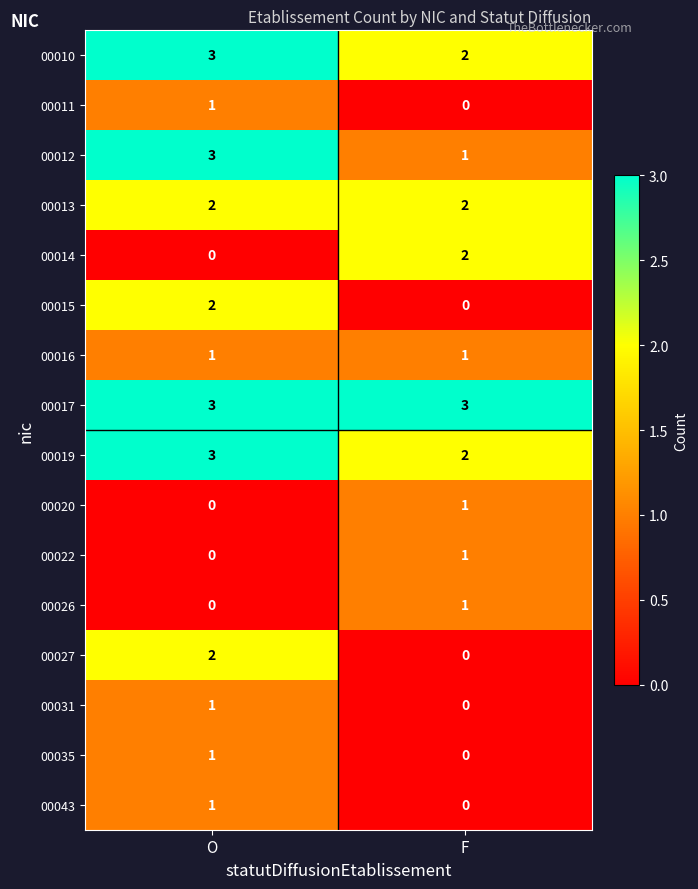

At which category is the sum across all series the highest?

O